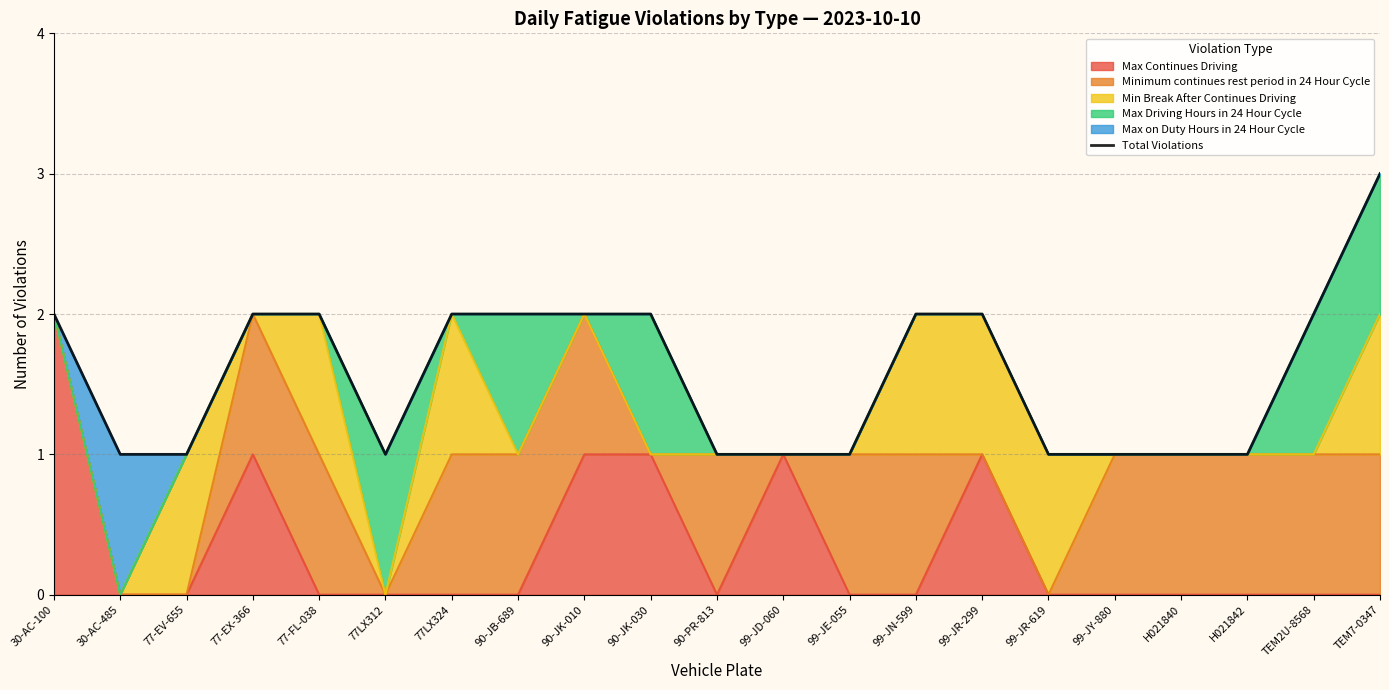

How many values are below 2?

10